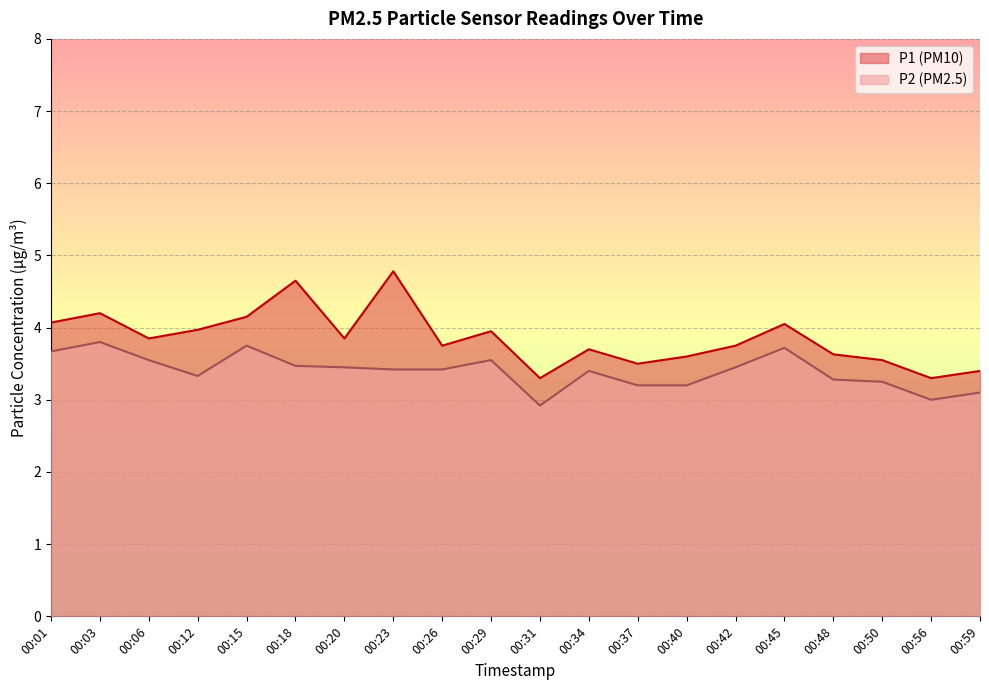

In P1, how many points are lower than both neighbors (excluding endpoints)?

6